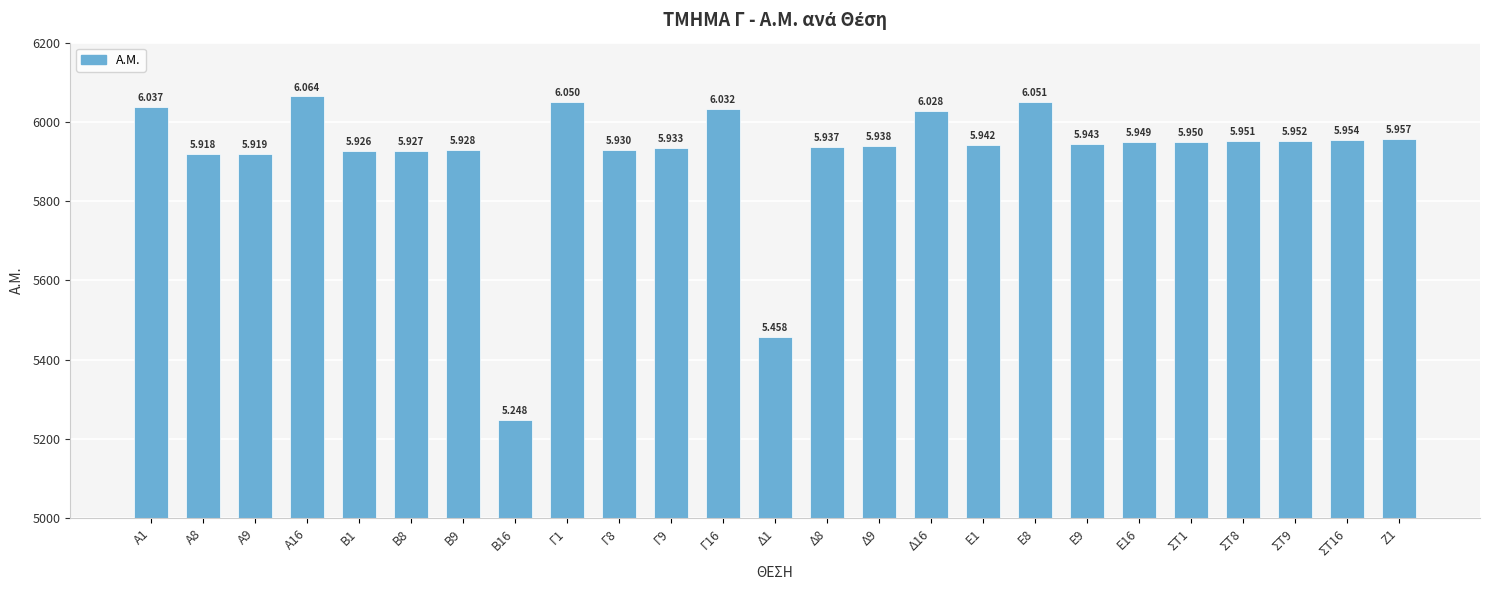

Rank the categories by value from lowest to highest.

Β16, Δ1, Α8, Α9, Β1, Β8, Β9, Γ8, Γ9, Δ8, Δ9, Ε1, Ε9, Ε16, ΣΤ1, ΣΤ8, ΣΤ9, ΣΤ16, Ζ1, Δ16, Γ16, Α1, Γ1, Ε8, Α16